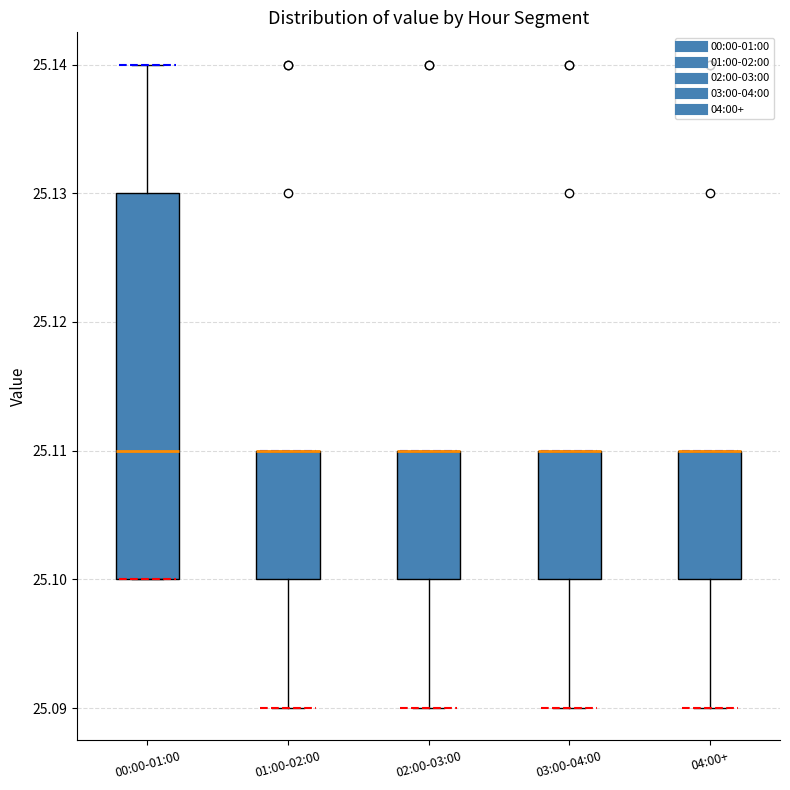

Reading left to right, transcribe this box plot: for each box, give where its median line is, the range the box spans, and where its two whiskers end, as read against the y-axis. The values are not printed on the chart, so give them approximately, as read against the axis.

00:00-01:00: median 25.11, box 25.10 to 25.13, whiskers 25.10 to 25.14
01:00-02:00: median 25.11 (drawn on the box's upper edge), box 25.10 to 25.11, whiskers 25.09 to 25.11
02:00-03:00: median 25.11 (drawn on the box's upper edge), box 25.10 to 25.11, whiskers 25.09 to 25.11
03:00-04:00: median 25.11 (drawn on the box's upper edge), box 25.10 to 25.11, whiskers 25.09 to 25.11
04:00+: median 25.11 (drawn on the box's upper edge), box 25.10 to 25.11, whiskers 25.09 to 25.11